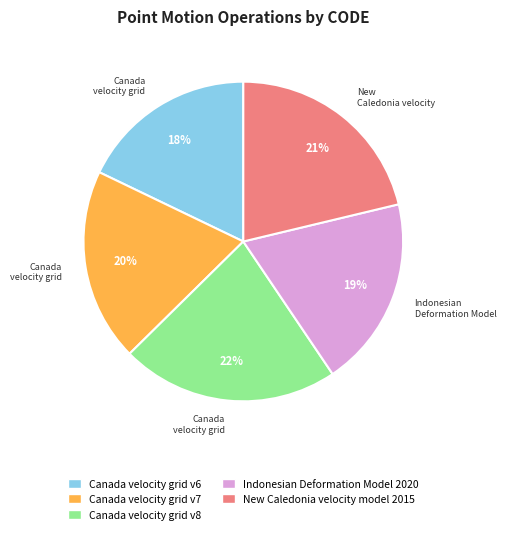

Do Canada velocity grid v6 and Canada velocity grid v8 together represent more than half of the pie?

No